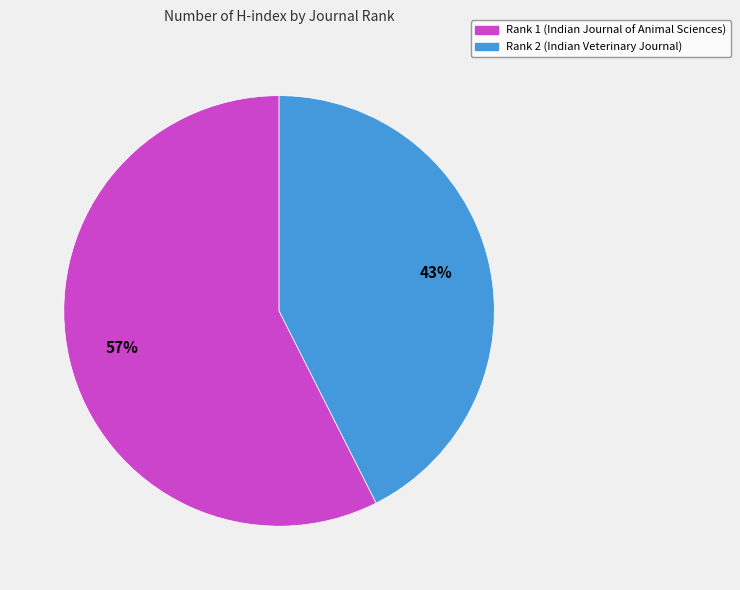

Do Rank 1 (Indian Journal of Animal Sciences) and Rank 2 (Indian Veterinary Journal) together represent more than half of the pie?

Yes